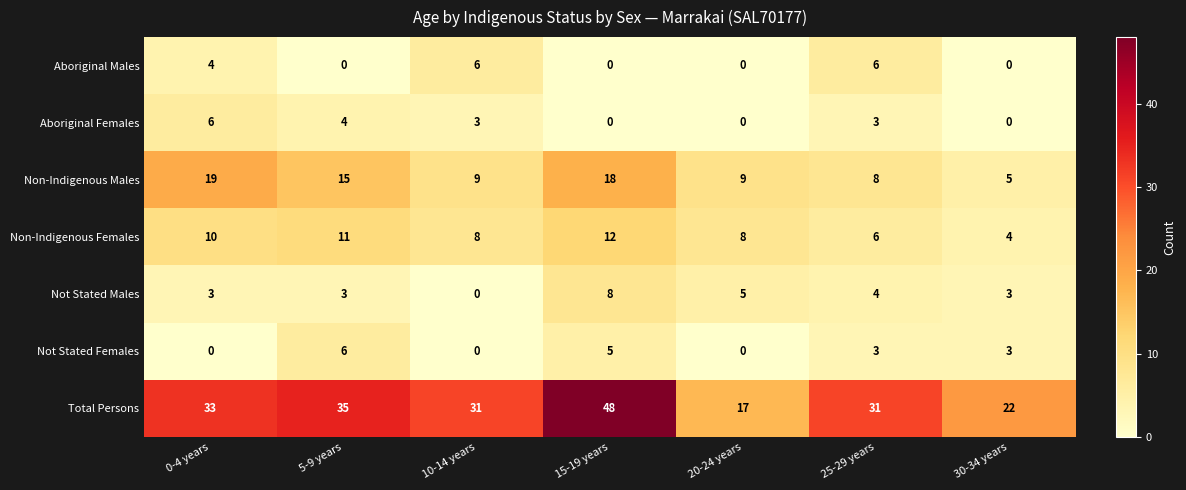

Count the Non-Indigenous Females values in the range 6 to 11.

5